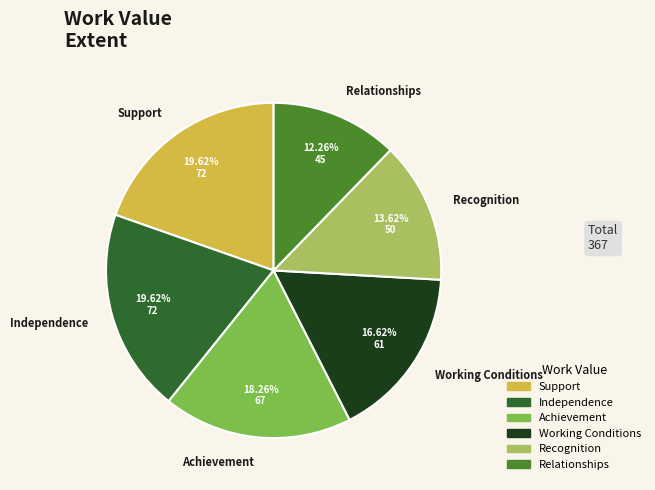

What percentage is the Independence slice, to the nearest percent?

20%